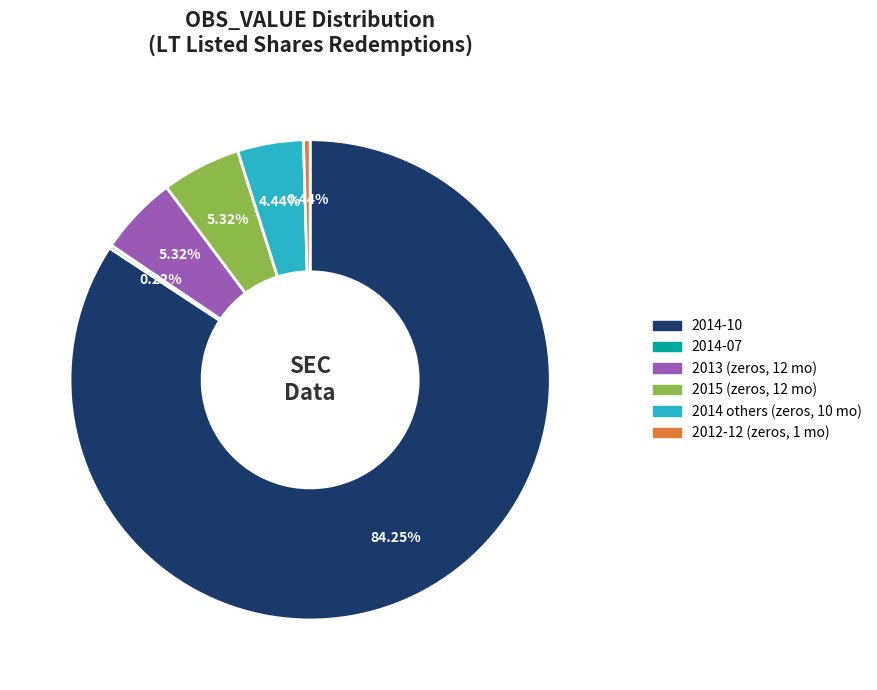

Is there a majority slice in this chart?

Yes